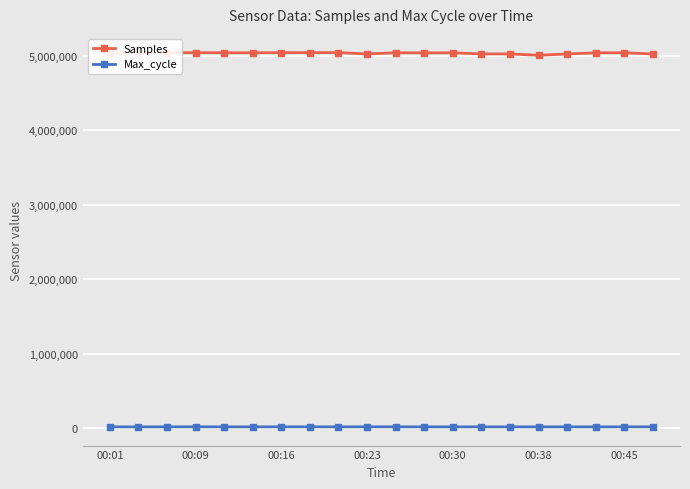

True or false: Max_cycle and Samples cross at least once.

False